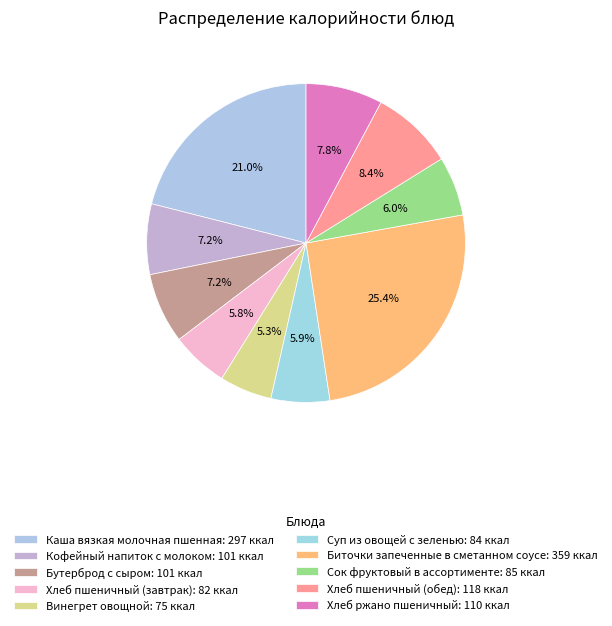

How many segments does this pie chart have?

10